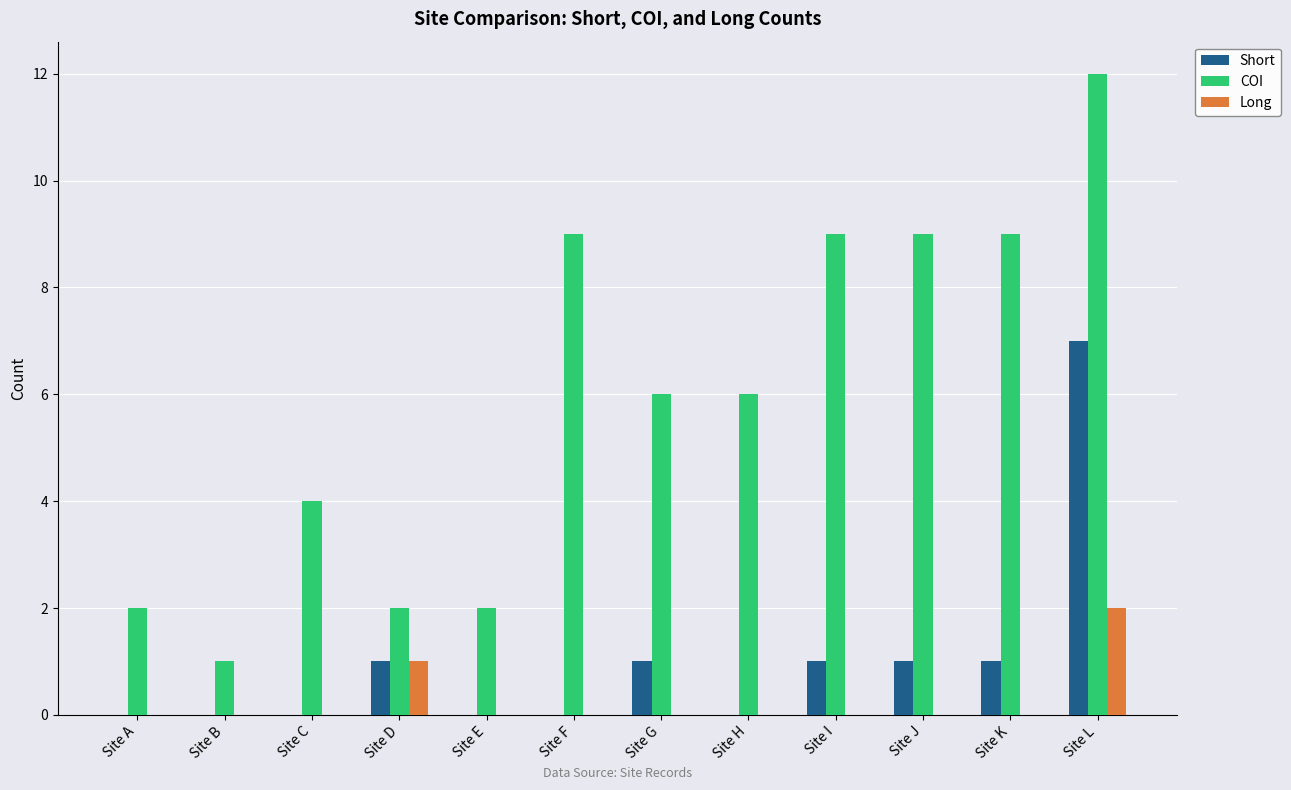

At which label does Short reach its peak?

Site L